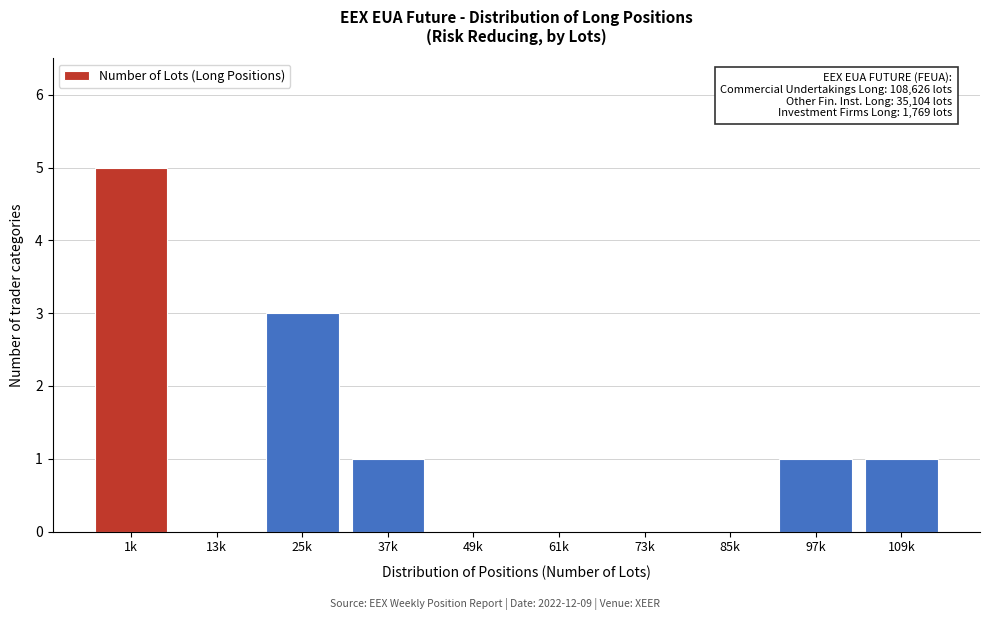

Reading left to right, list all the values displayed in this chart.

1k=5	13k=0	25k=3	37k=1	49k=0	61k=0	73k=0	85k=0	97k=1	109k=1